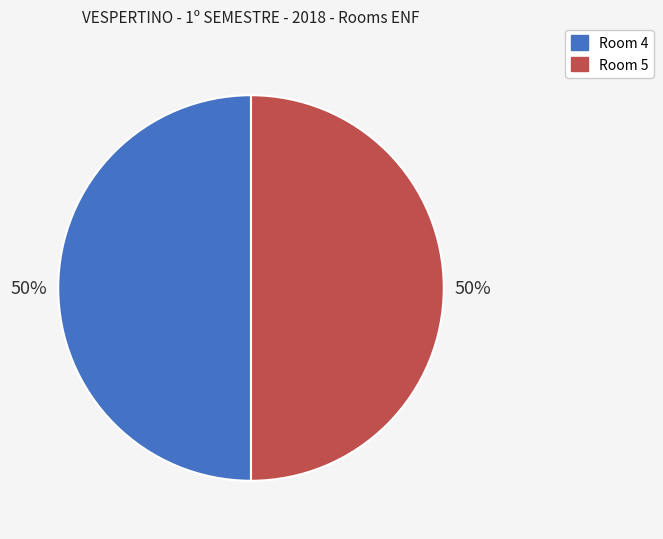

To the nearest percent, what is the average slice percentage?

50%